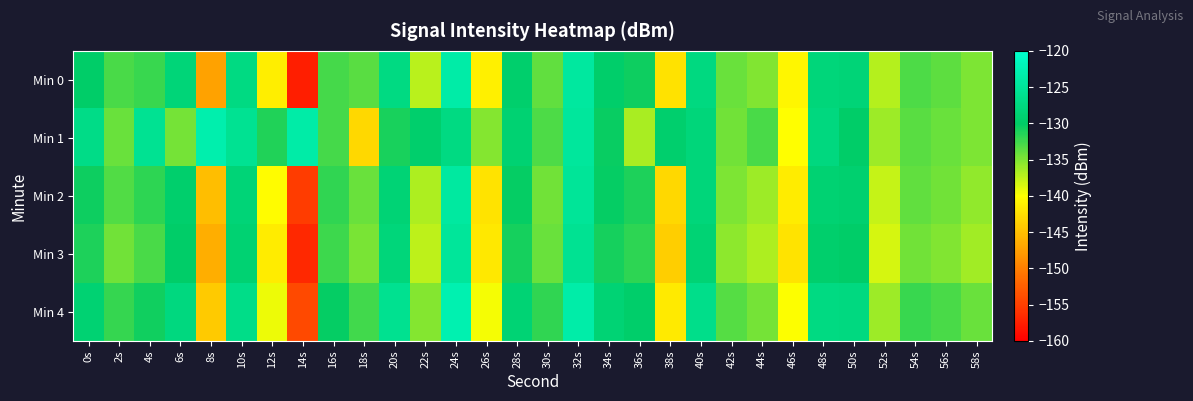

Which series has the largest total across all categories?

Min 1